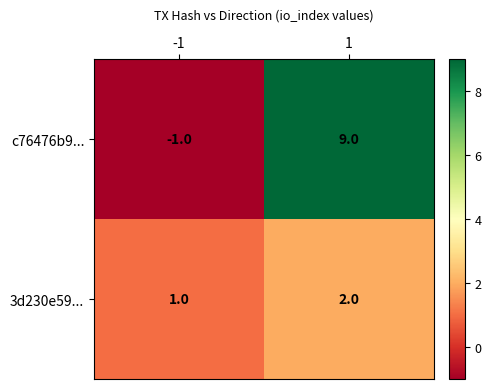

What is the greatest value displayed?

9